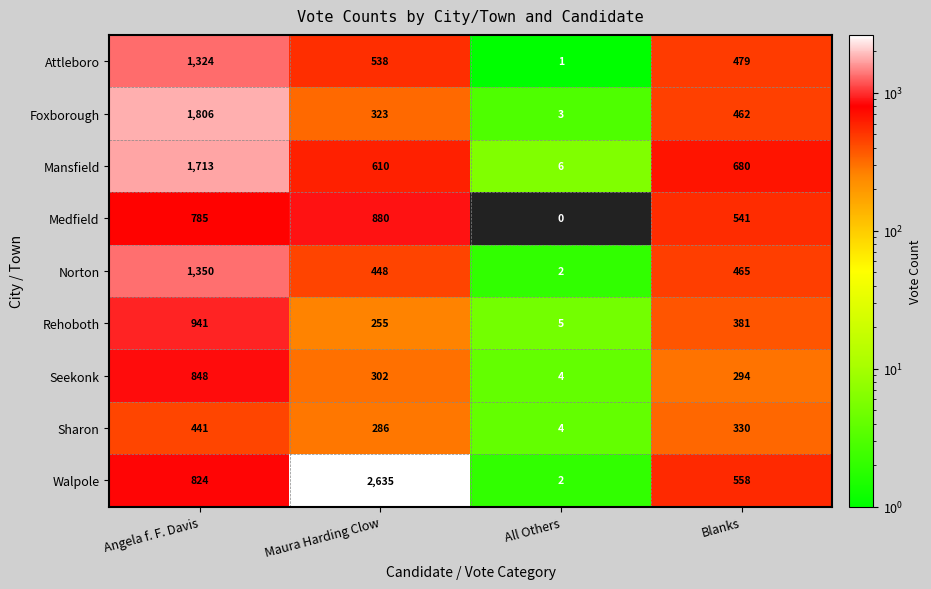

Is it true that Foxborough equals 1806 at Angela f. F. Davis?

True